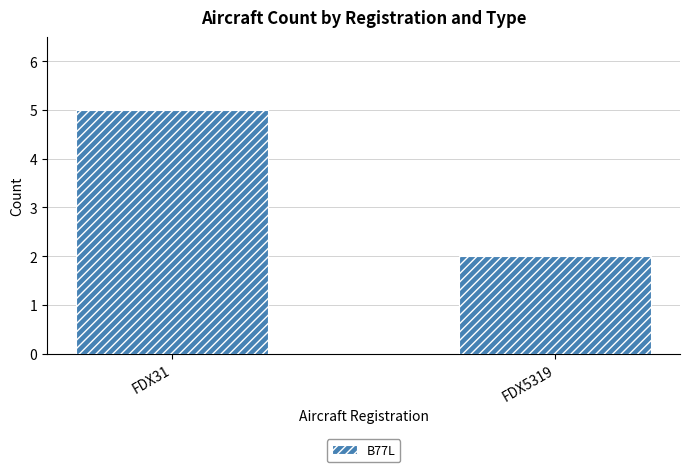

The value at FDX31 is 8. True or false?

False